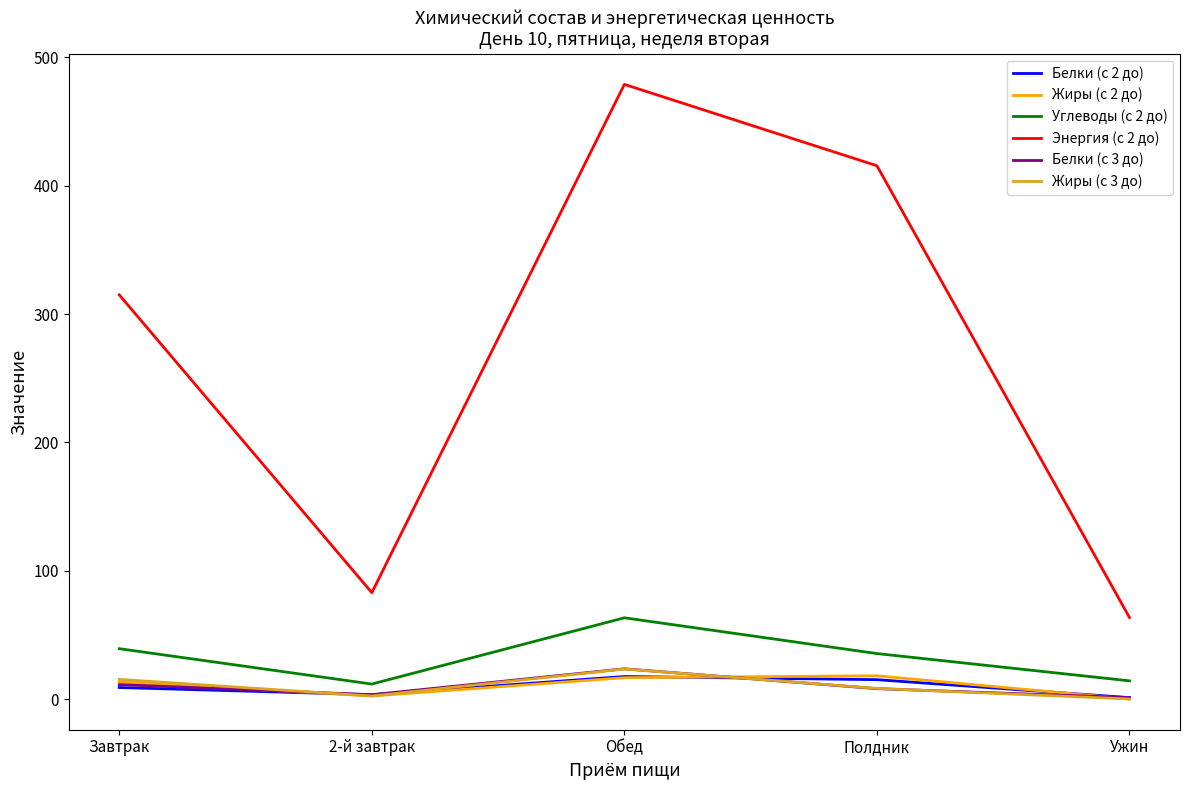

True or false: Белки (с 3 до) and Энергия (с 2 до) cross at least once.

False